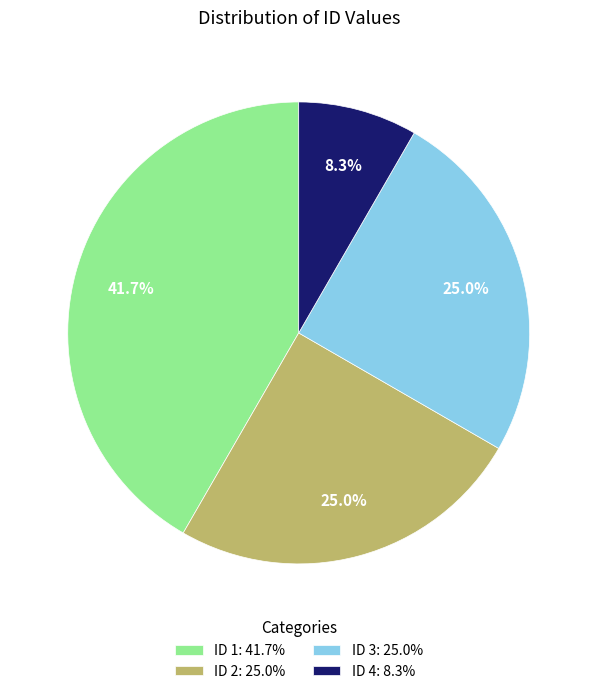

Which slice is the largest?

ID 1: 41.7%